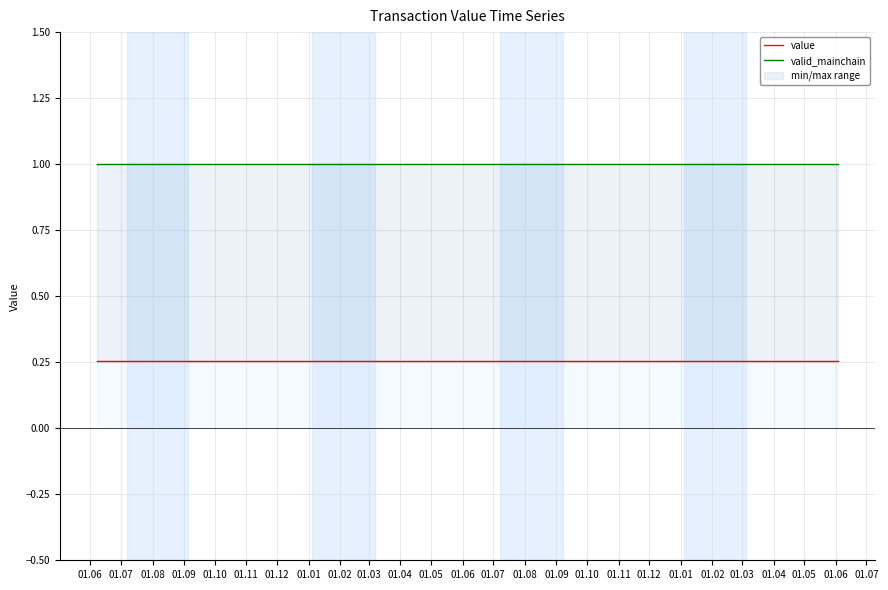

Which series has the widest spread of values?

value